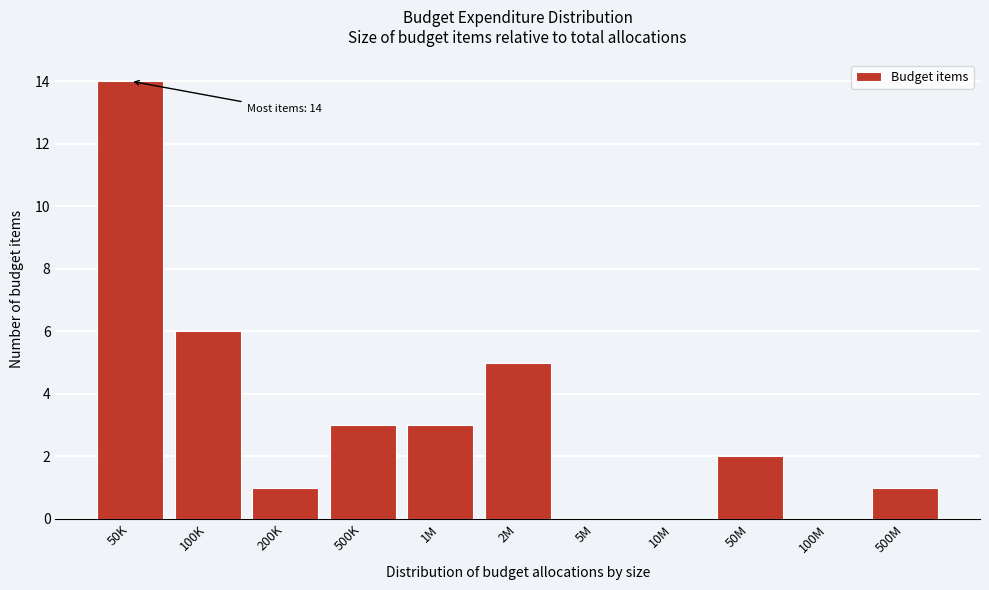

Reading left to right, extract all data points from this chart.

50K=14	100K=6	200K=1	500K=3	1M=3	2M=5	5M=0	10M=0	50M=2	100M=0	500M=1